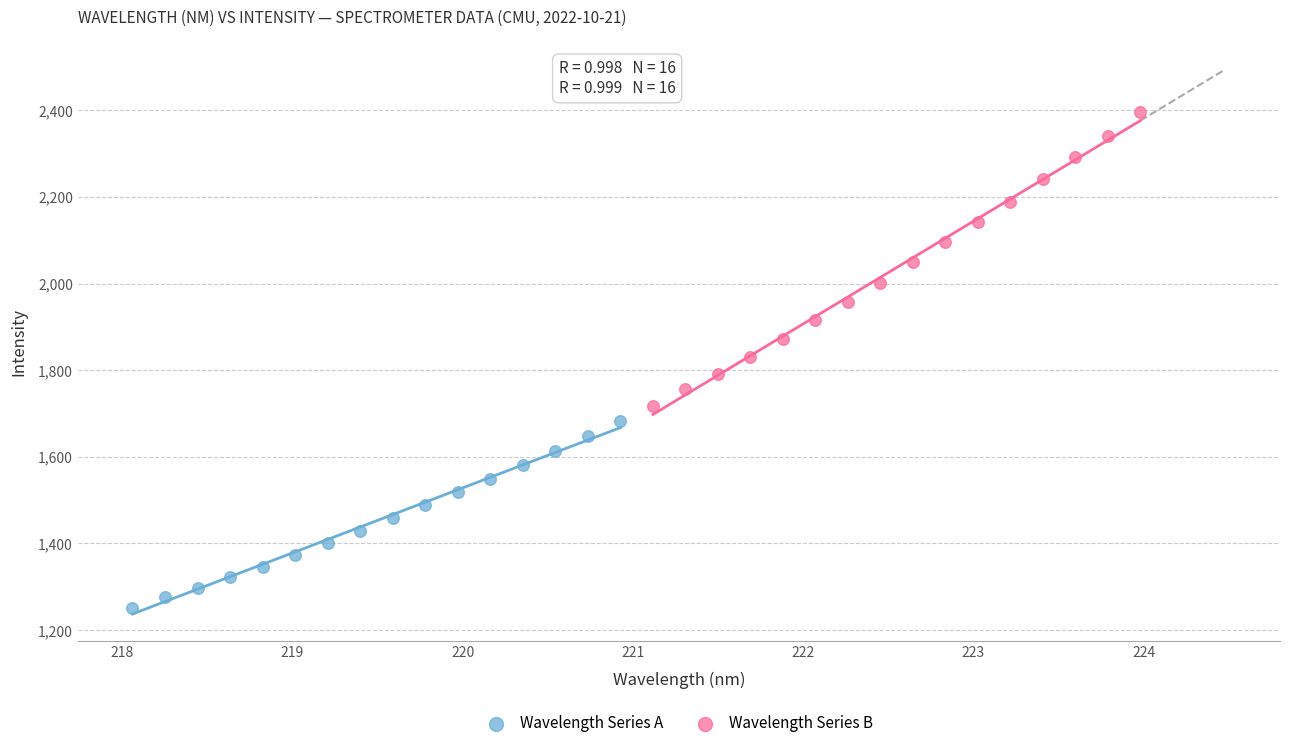

Which series contains the lowest Y value?

Wavelength Series A